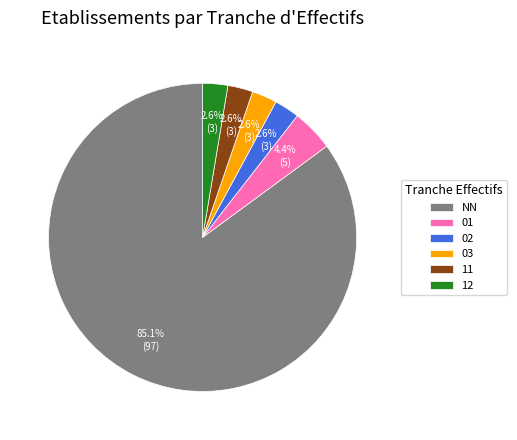

To the nearest percent, what percentage of the pie is 01?

4%